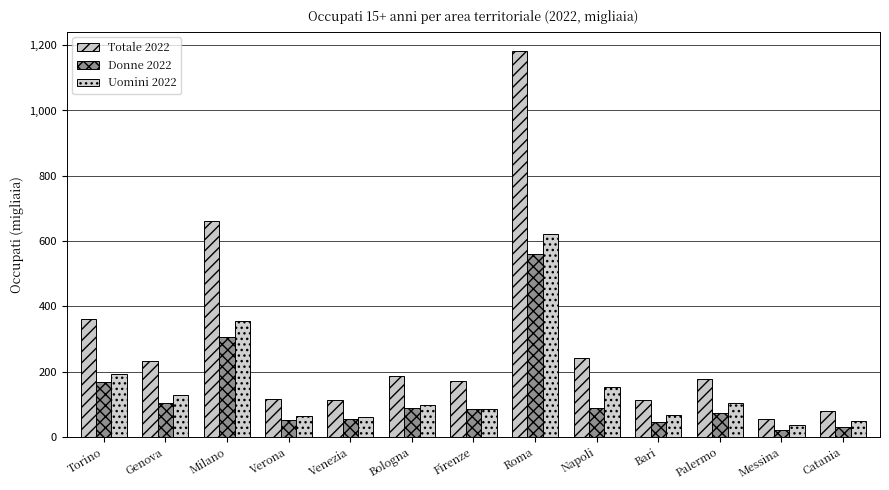

What is the sum of the Uomini 2022 values at Verona and Genova?

193.5